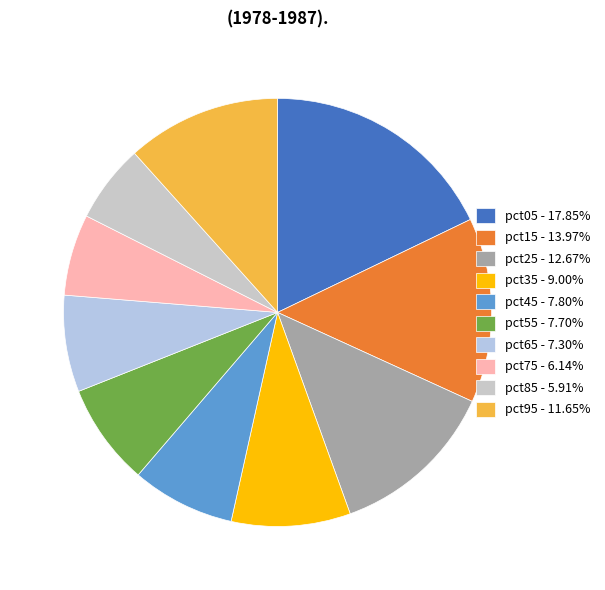

True or false: pct35 accounts for 9% of the total.

True